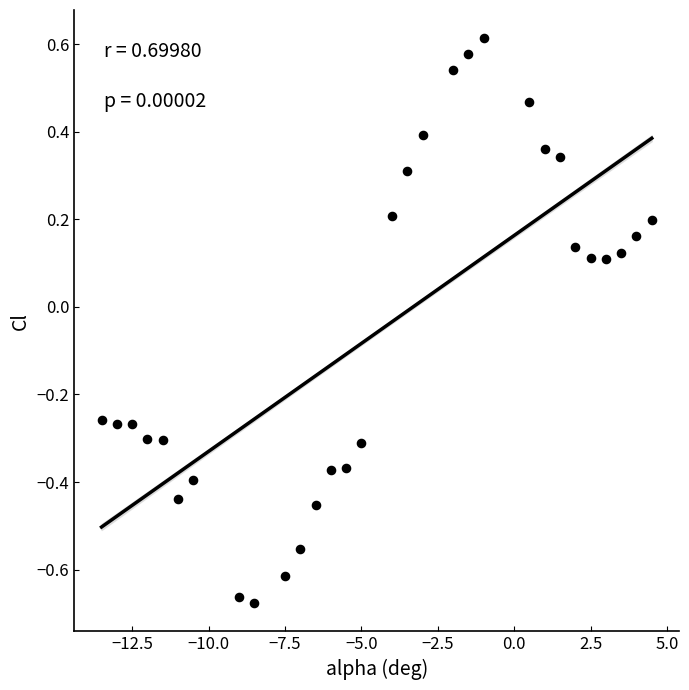

What is the range of X values (max minus min)?

18.0